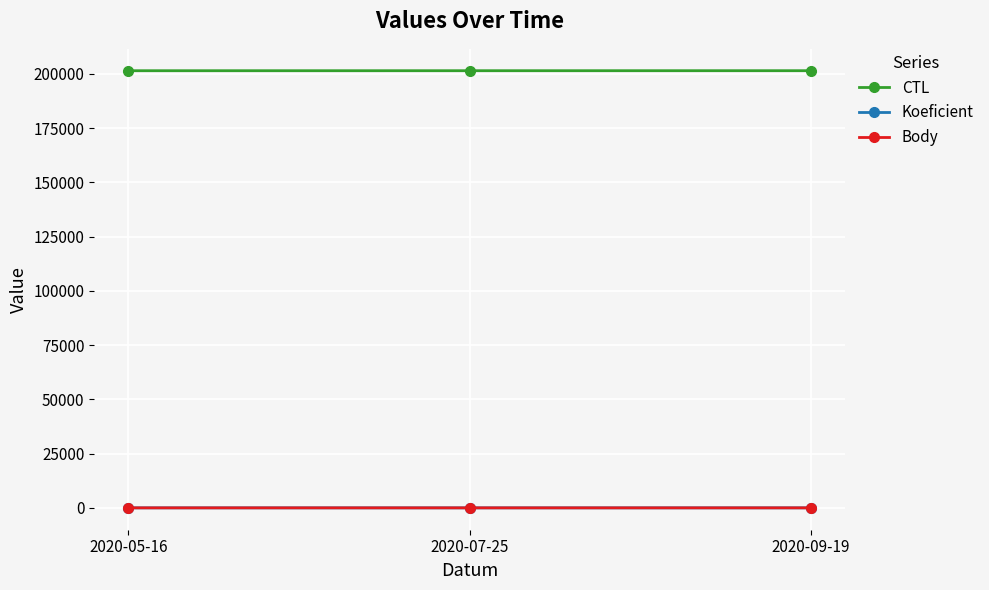

How many values in the CTL series are below 201512?

1